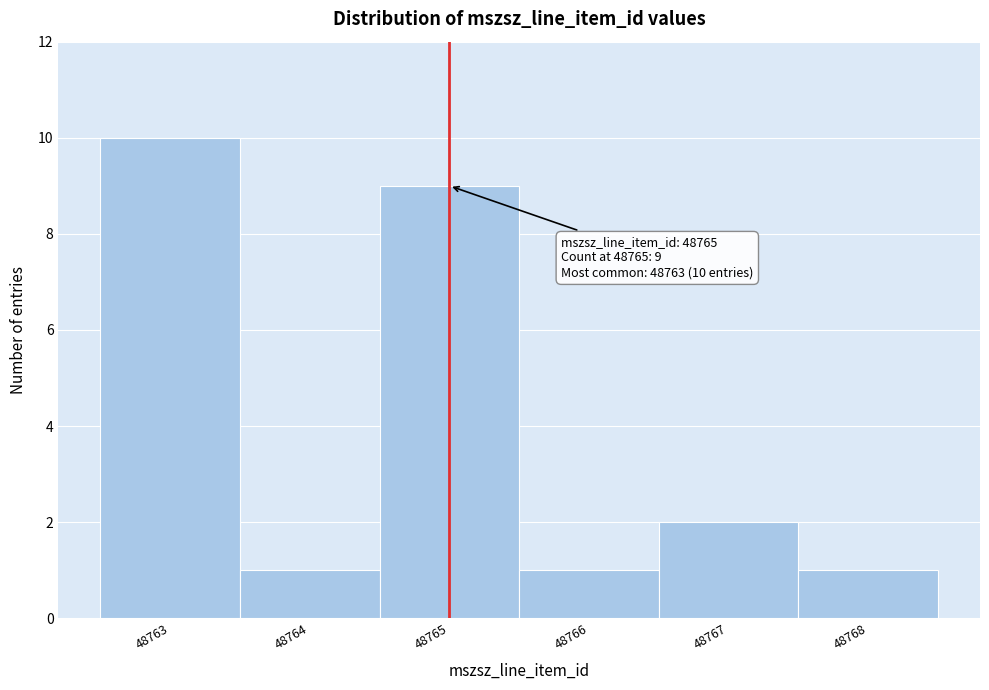

Over which range of the x-axis is the bar tallest?

48762.5 to 48763.5